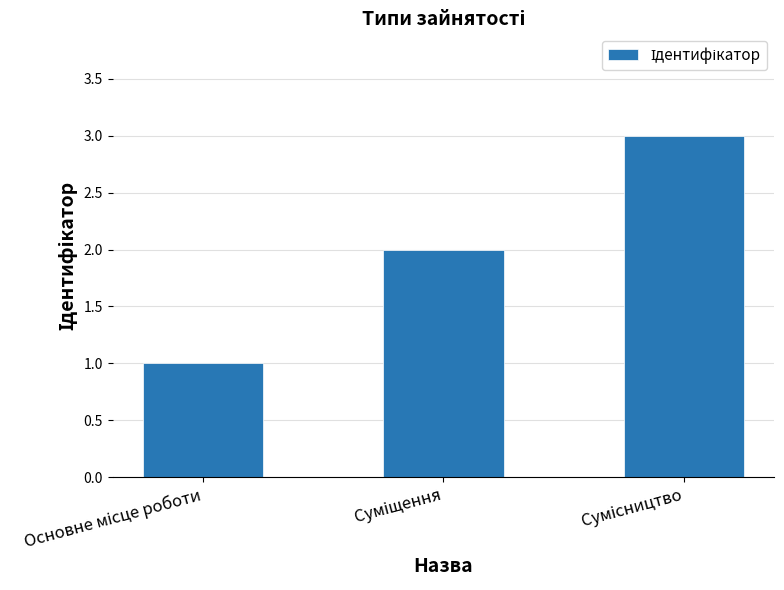

What is the greatest value displayed?

3